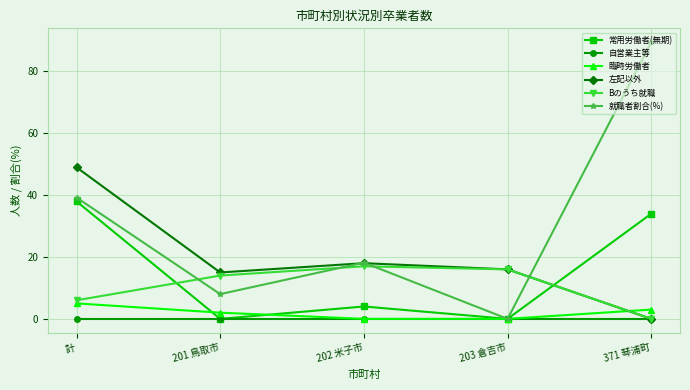

Rank the series by their maximum value, from lowest to highest.

自営業主等, 臨時労働者, Bのうち就職, 常用労働者(無期), 左記以外, 就職者割合(%)